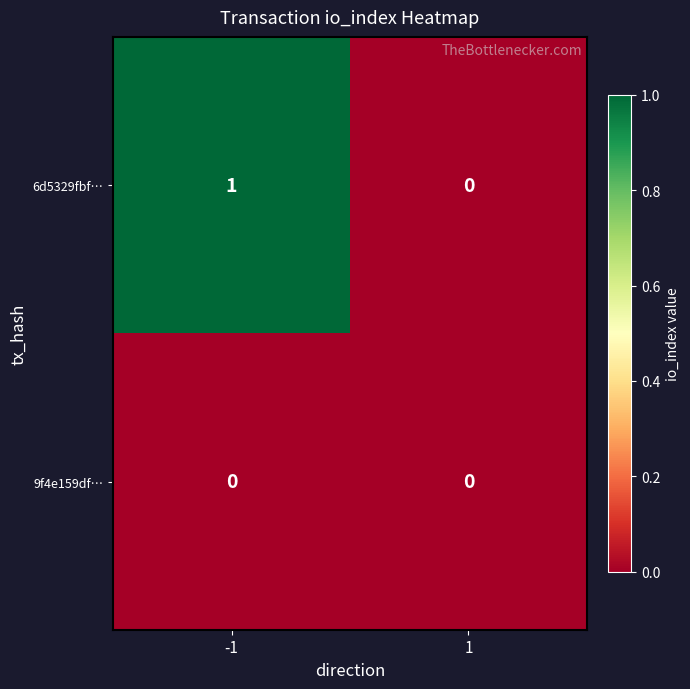

Reading right to left, list all the values displayed in this chart.

6d5329fbf…: 0	1
9f4e159df…: 0	0